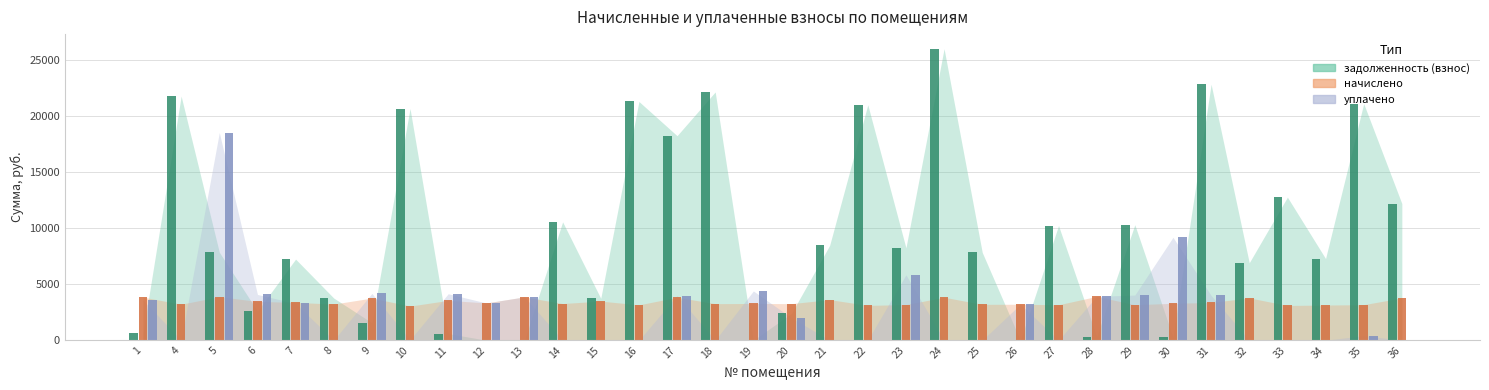

How many groups of bars are there?

34